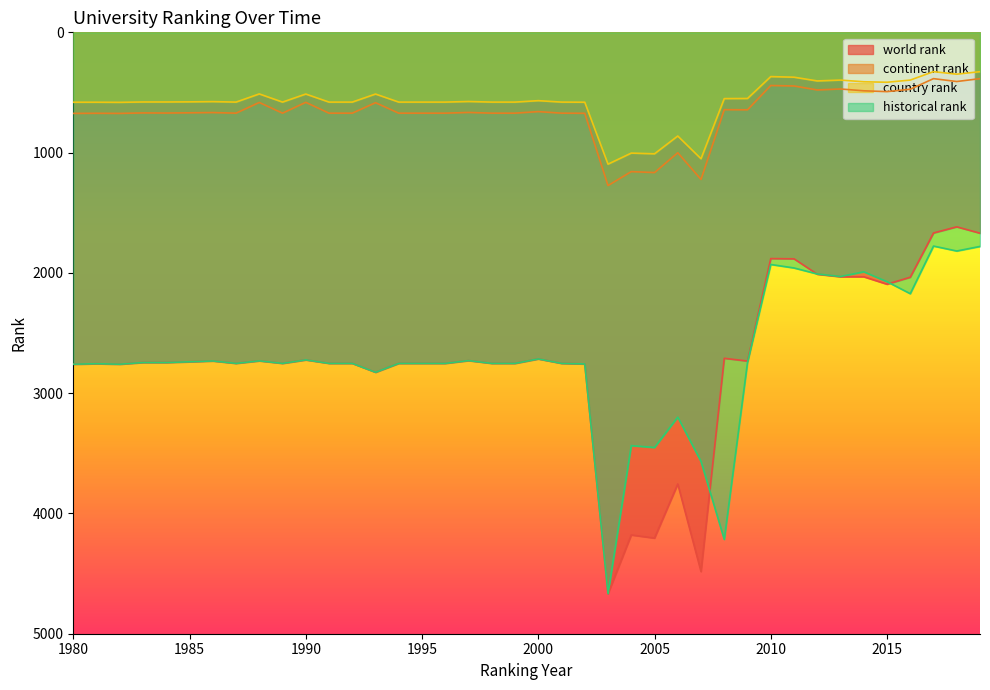

How many distinct data groups are displayed?

4